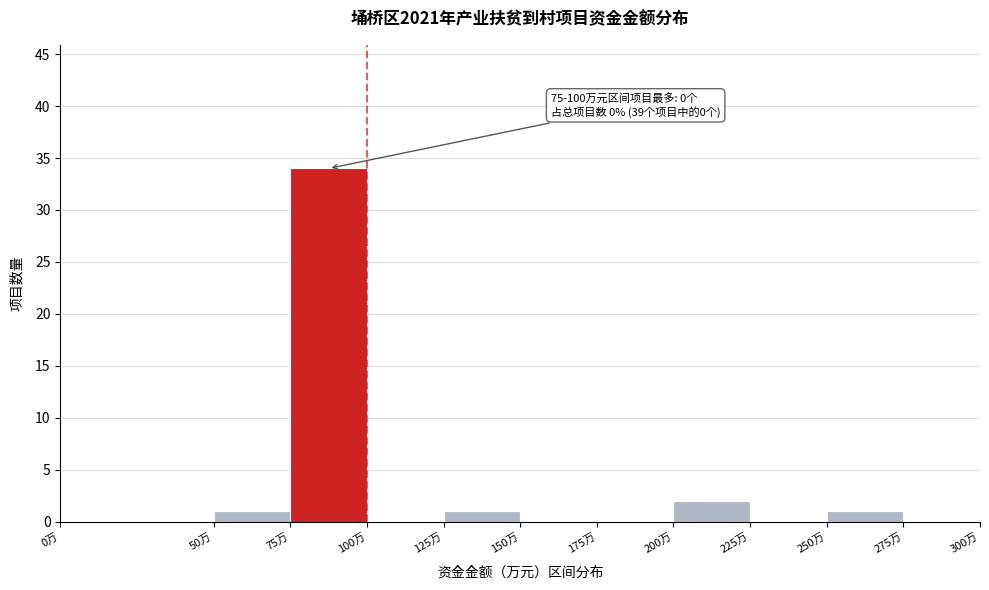

Which range on the x-axis has the tallest bar?

75 to 100